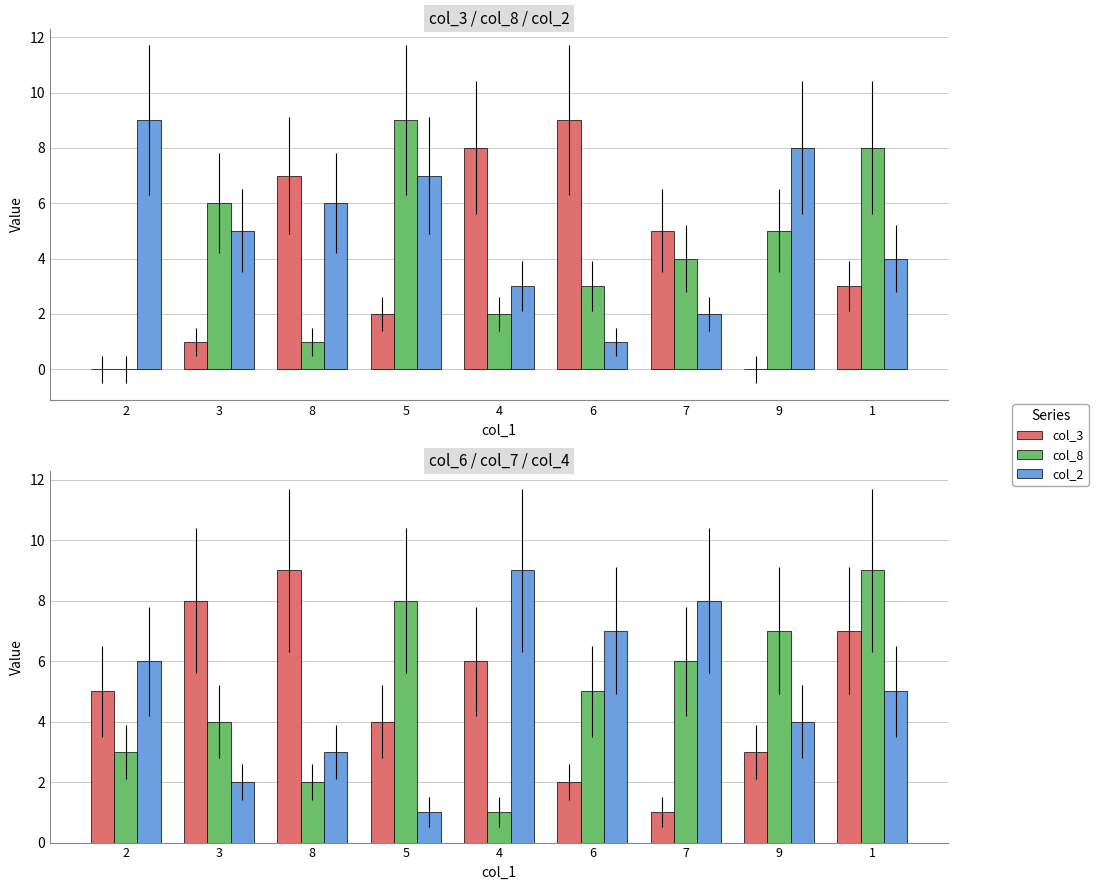

Reading right to left, list all the values displayed in this chart.

col_3: 1=3	9=0	7=5	6=9	4=8	5=2	8=7	3=1	2=0
col_8: 1=8	9=5	7=4	6=3	4=2	5=9	8=1	3=6	2=0
col_2: 1=4	9=8	7=2	6=1	4=3	5=7	8=6	3=5	2=9
col_6: 1=7	9=3	7=1	6=2	4=6	5=4	8=9	3=8	2=5
col_7: 1=9	9=7	7=6	6=5	4=1	5=8	8=2	3=4	2=3
col_4: 1=5	9=4	7=8	6=7	4=9	5=1	8=3	3=2	2=6